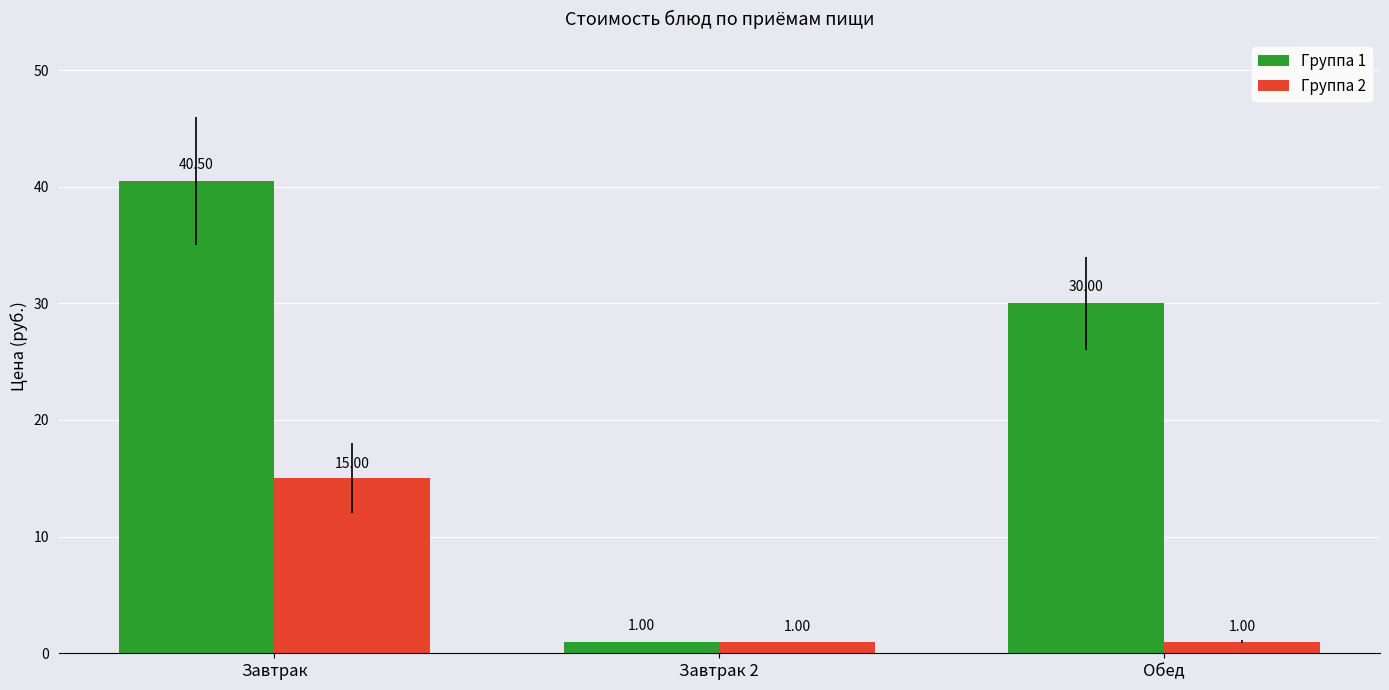

Rank the series by their maximum value, from highest to lowest.

Группа 1, Группа 2